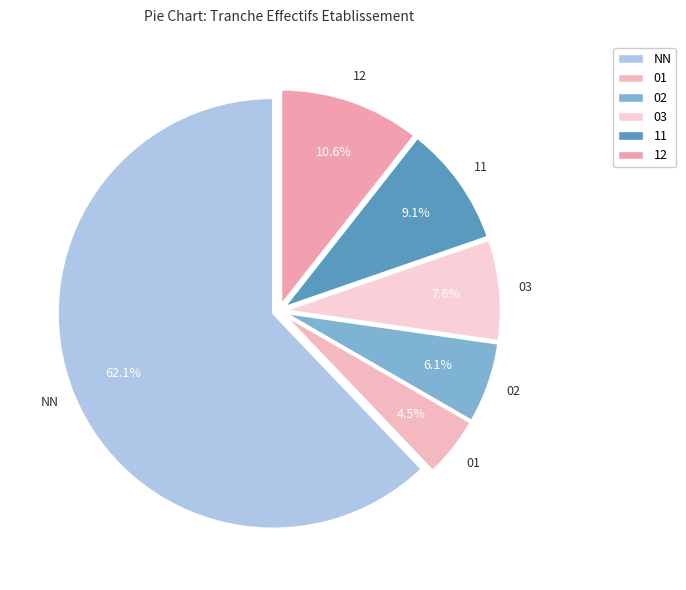

What portion of the pie excludes 12?

89.4%